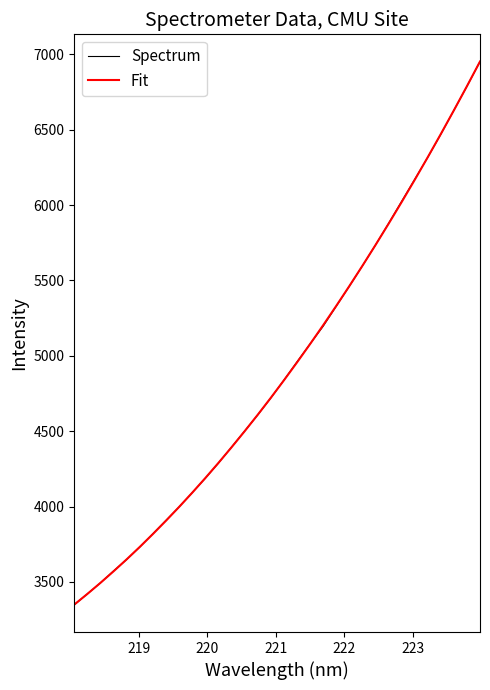

What is the maximum value for Spectrum?

6951.0